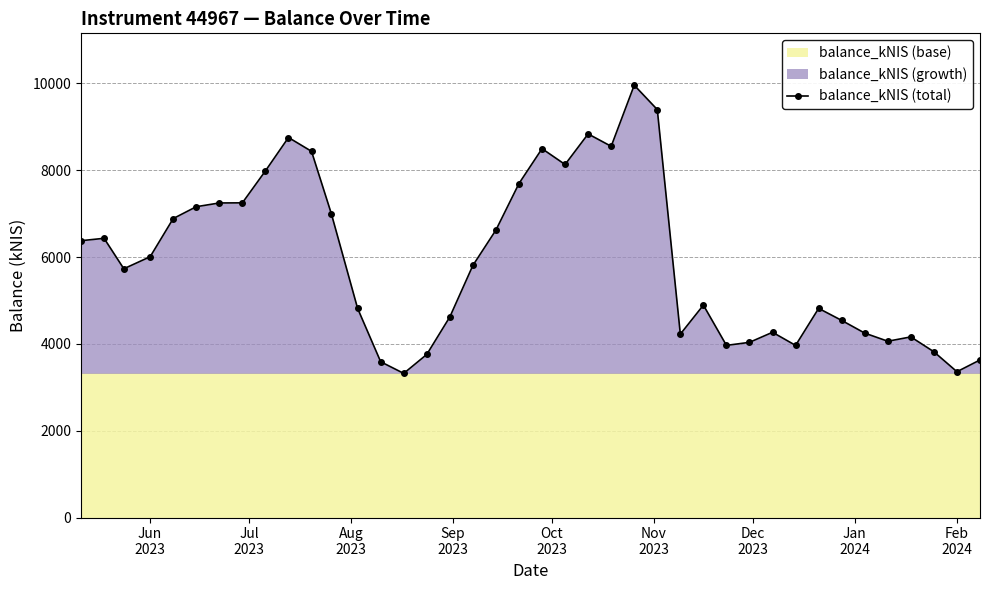

True or false: balance_kNIS (total) has more than 1 points higher than both neighbors.

True